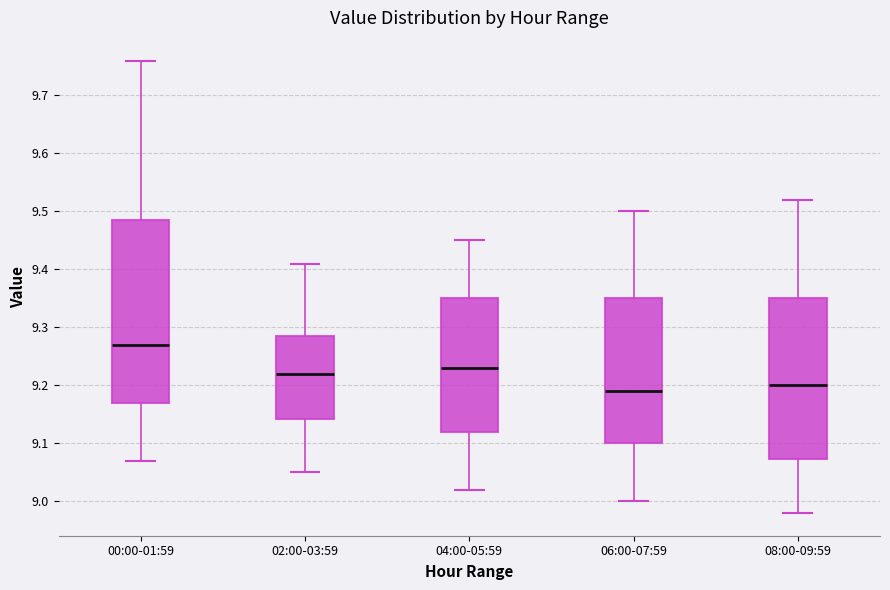

Reading left to right, transcribe this box plot: for each box, give where its median line is, the range the box spans, and where its two whiskers end, as read against the y-axis. The values are not printed on the chart, so give them approximately, as read against the axis.

00:00-01:59: median 9.27, box 9.17 to 9.49, whiskers 9.07 to 9.76
02:00-03:59: median 9.22, box 9.14 to 9.29, whiskers 9.05 to 9.41
04:00-05:59: median 9.23, box 9.12 to 9.35, whiskers 9.02 to 9.45
06:00-07:59: median 9.19, box 9.10 to 9.35, whiskers 9.00 to 9.50
08:00-09:59: median 9.20, box 9.07 to 9.35, whiskers 8.98 to 9.52